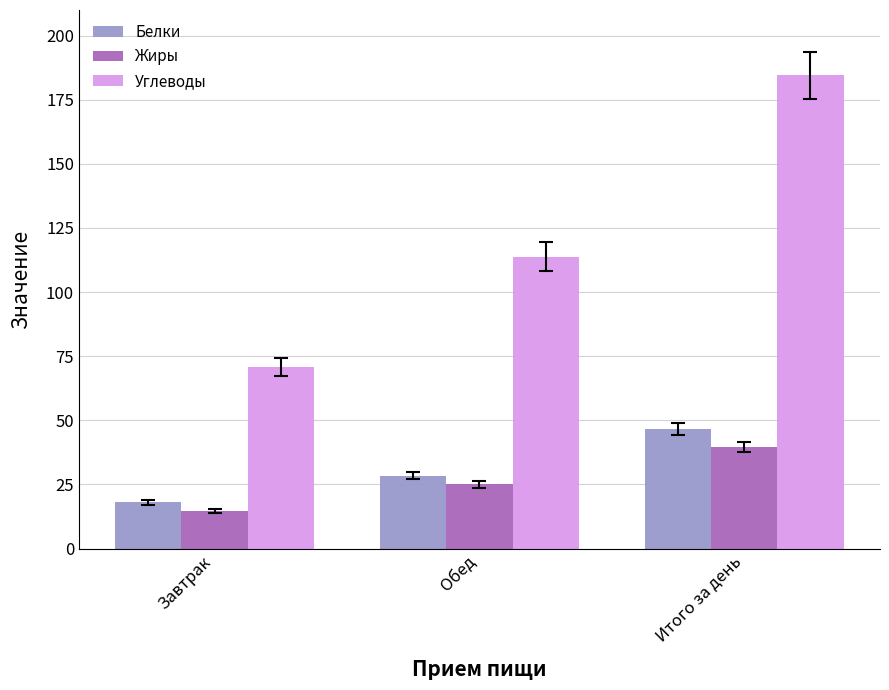

How many bars are there in each group?

3